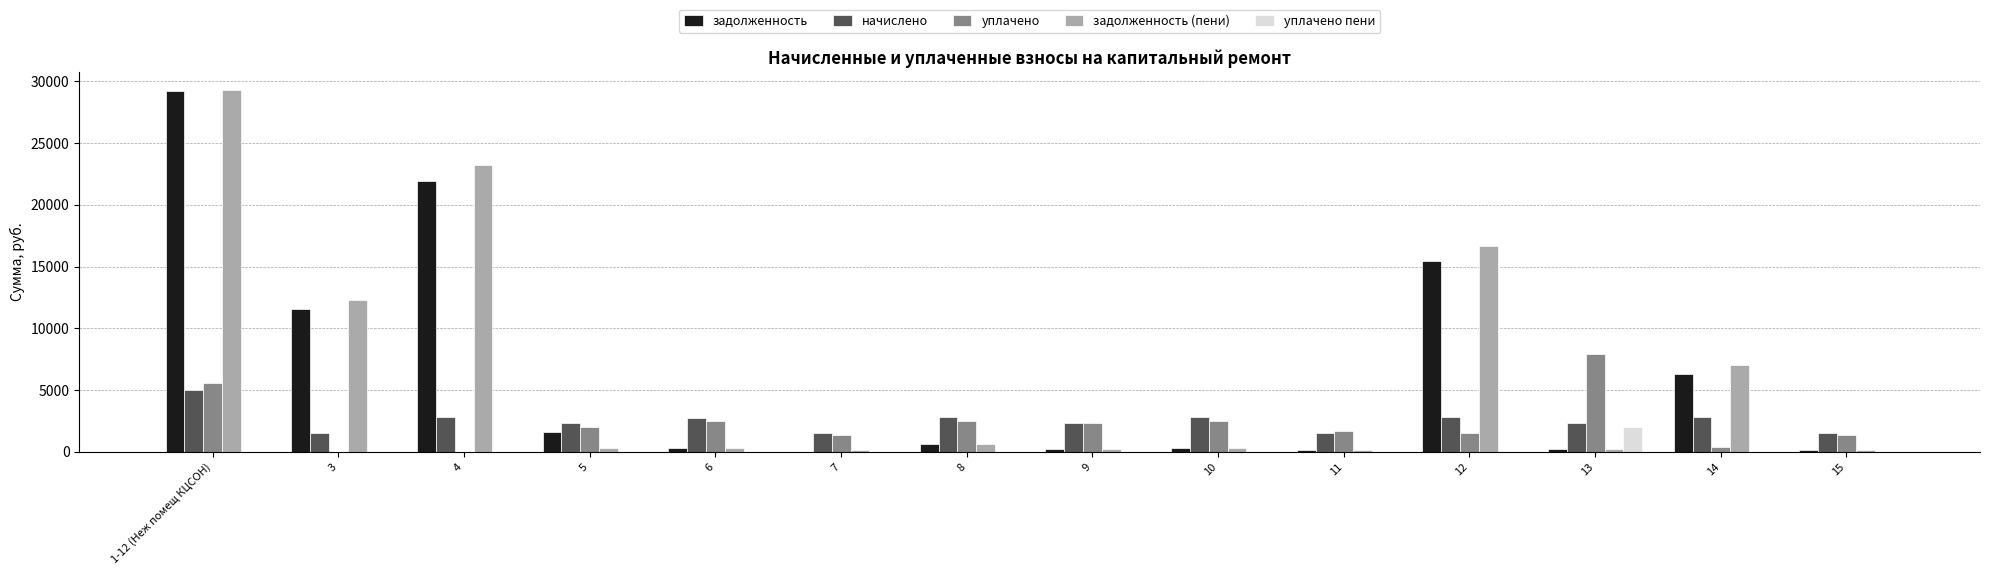

The уплачено series shows 4167.9 at 6. True or false?

False